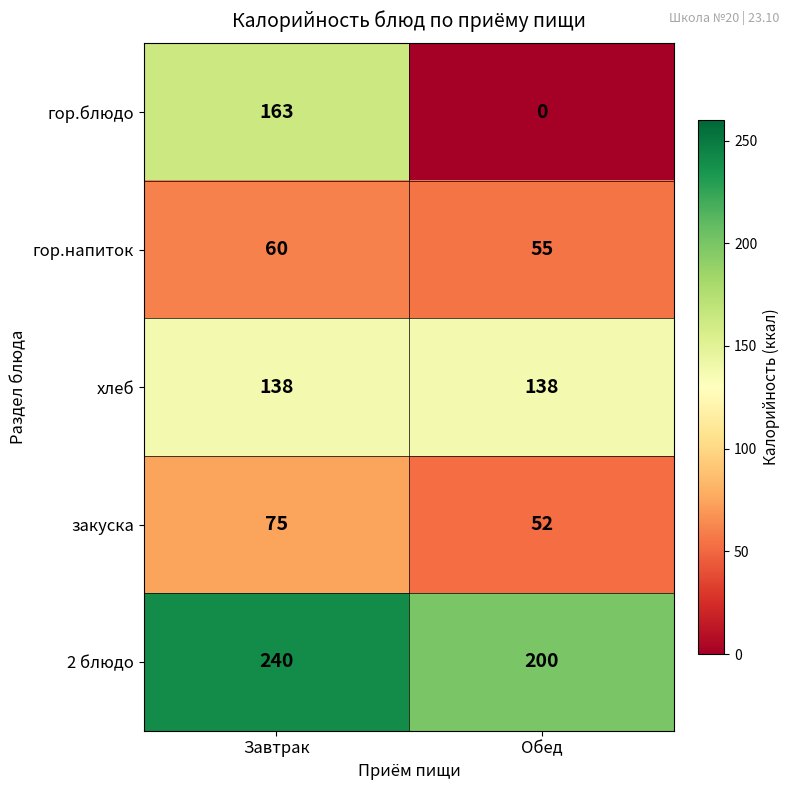

Between Завтрак and Обед, which series saw the biggest shift?

гор.блюдо